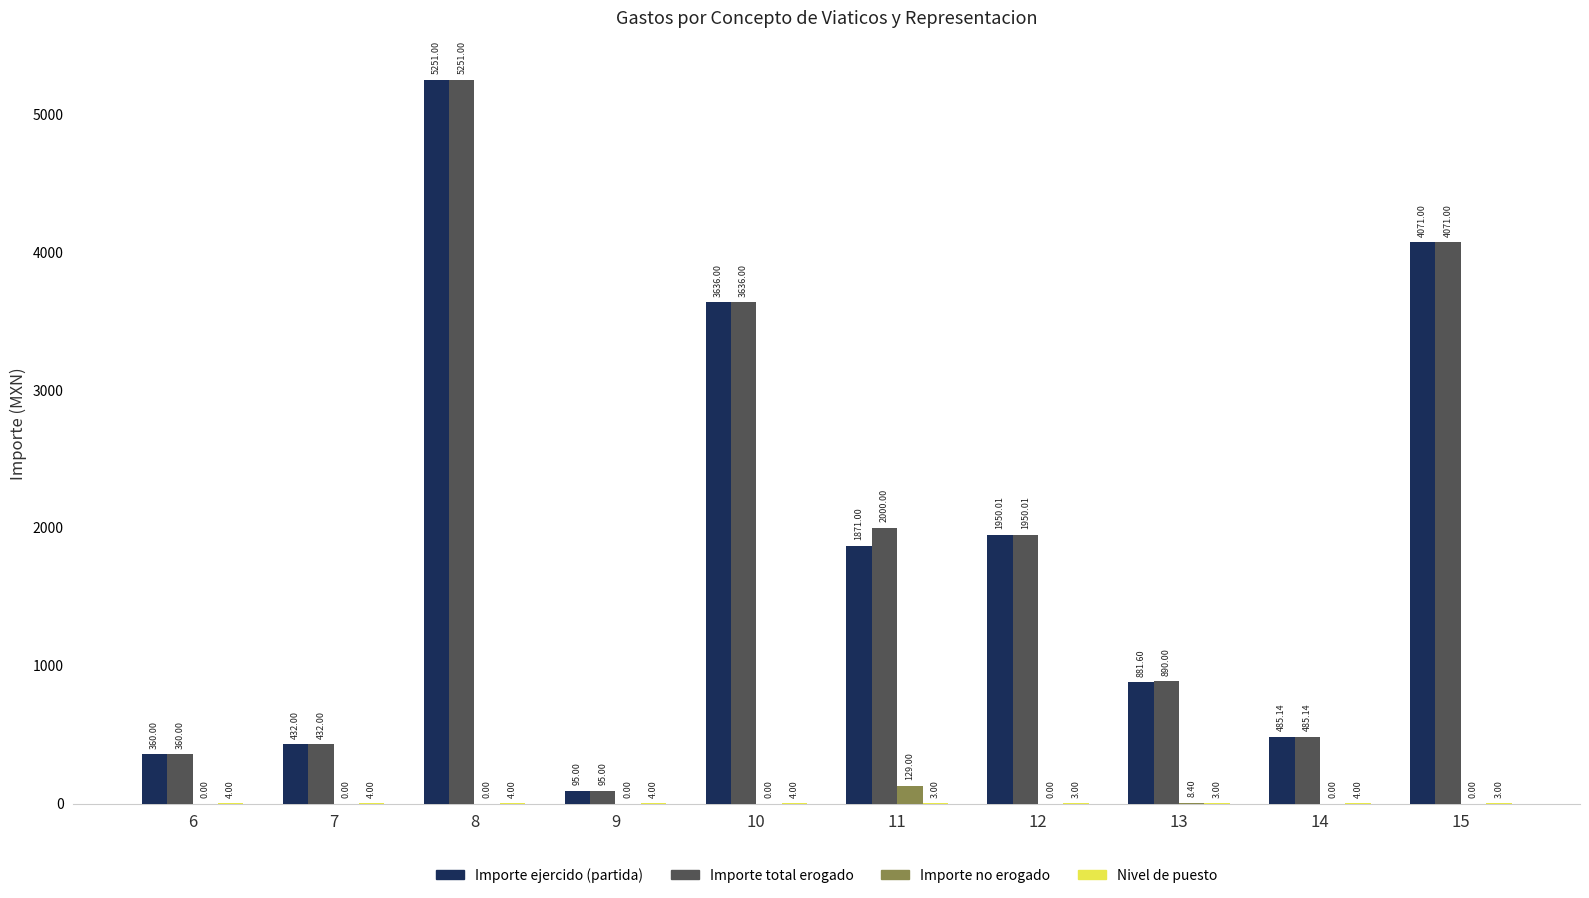

Which series has the largest total across all categories?

Importe total erogado